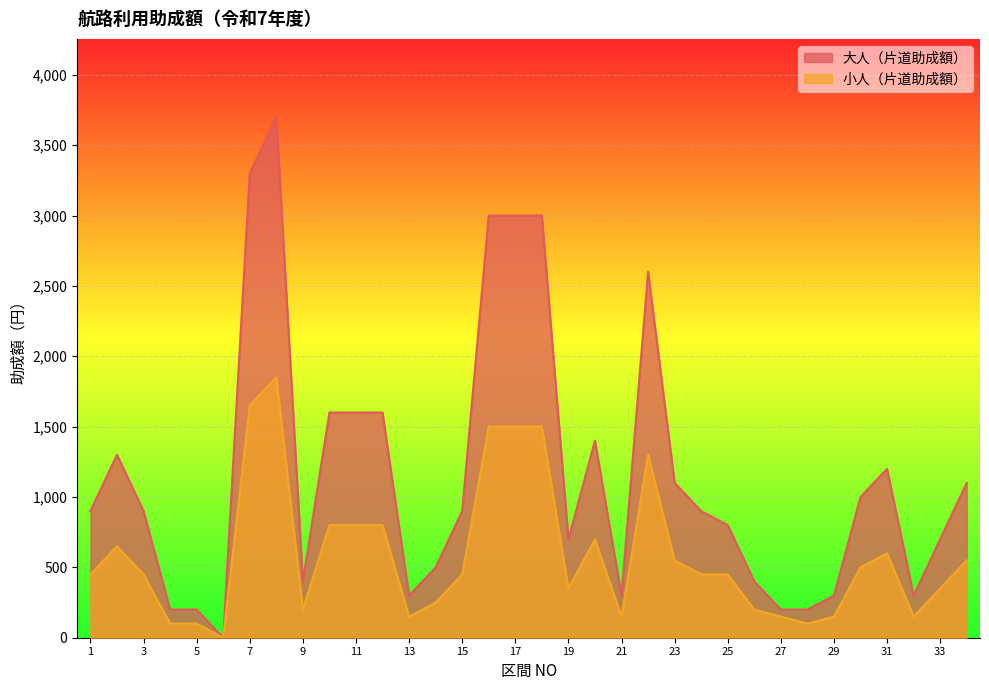

Rank the series at 19 from lowest to highest value.

小人（片道助成額）, 大人（片道助成額）